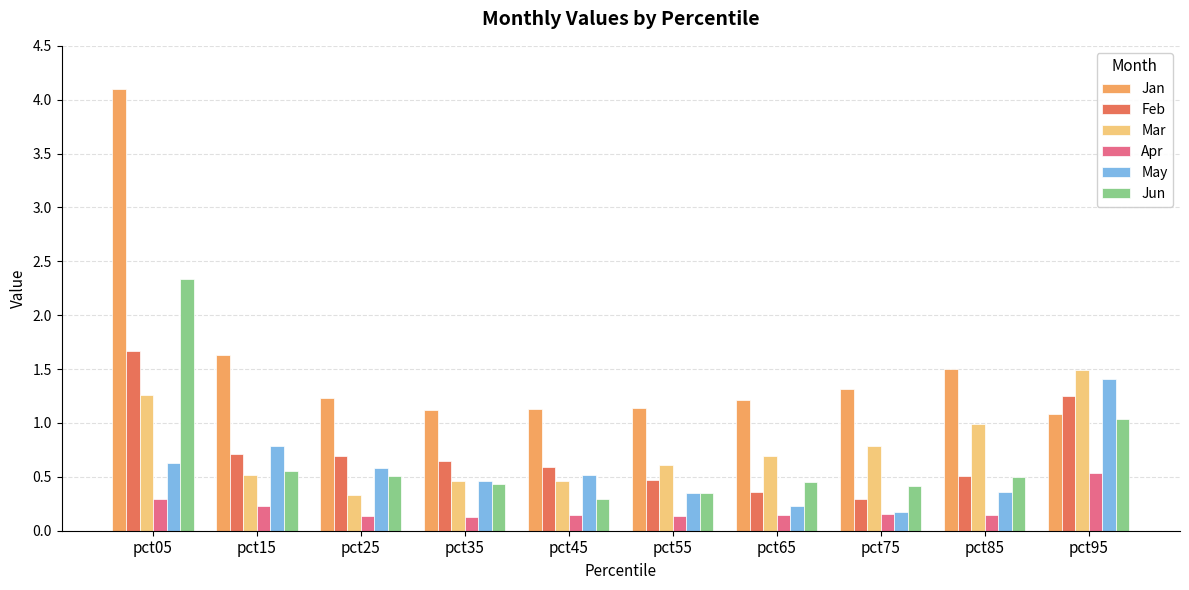

What is the difference between the highest and lowest values at pct45?

1.0